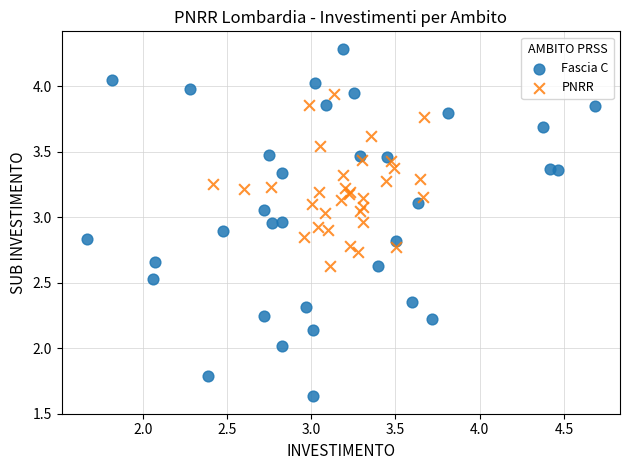

Which series contains the lowest Y value?

Fascia C